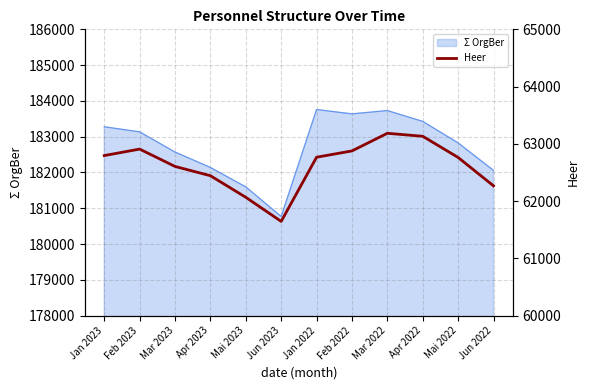

The value of Σ OrgBer at Jan 2022 is 183758. True or false?

True